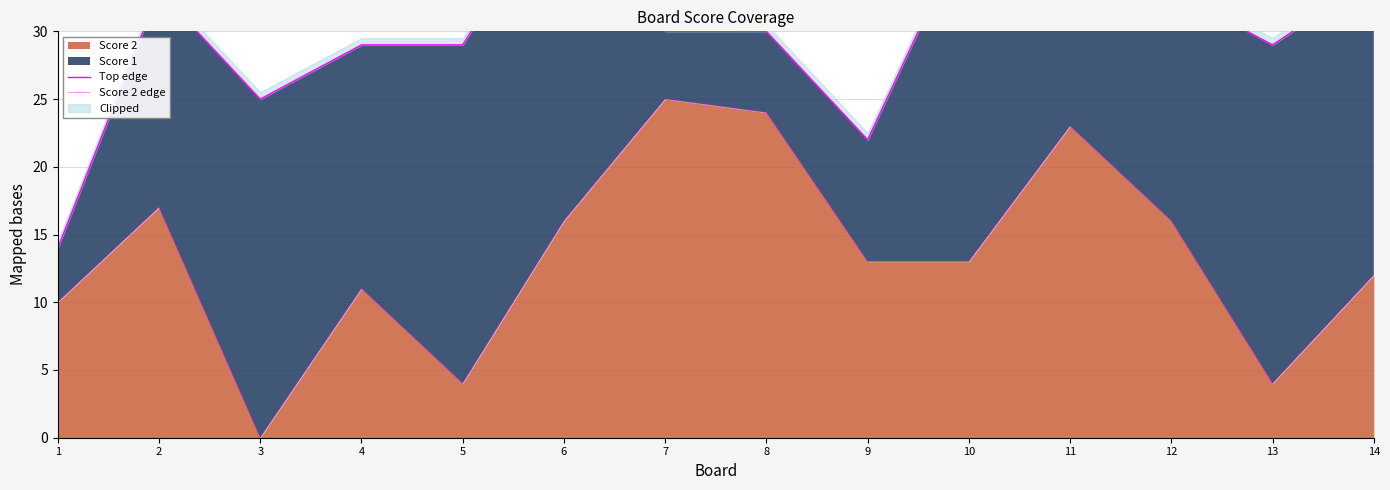

True or false: Score 2 edge has a value of 16 at 6.

True